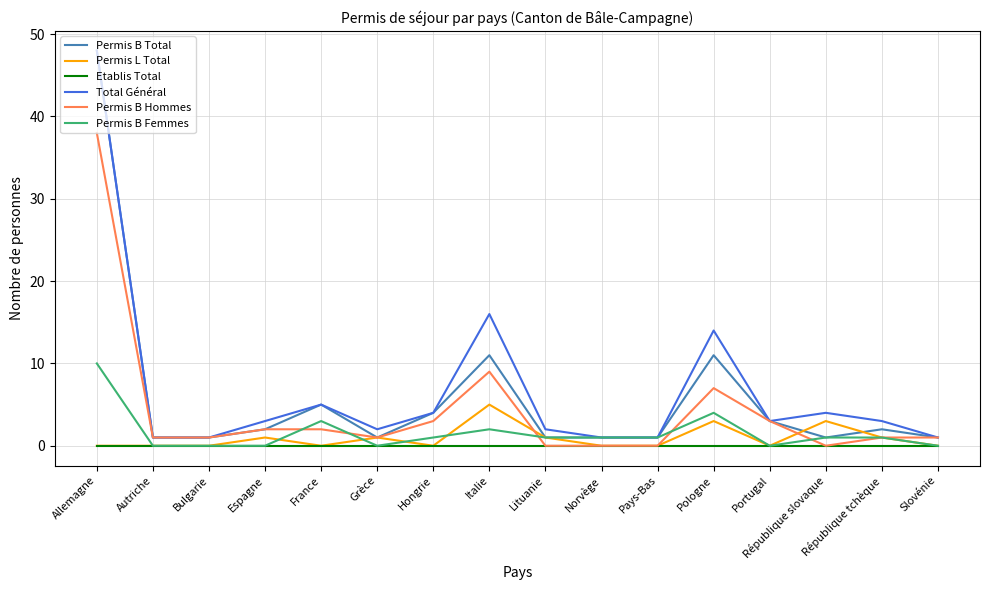

Does the chart have visible grid lines?

Yes